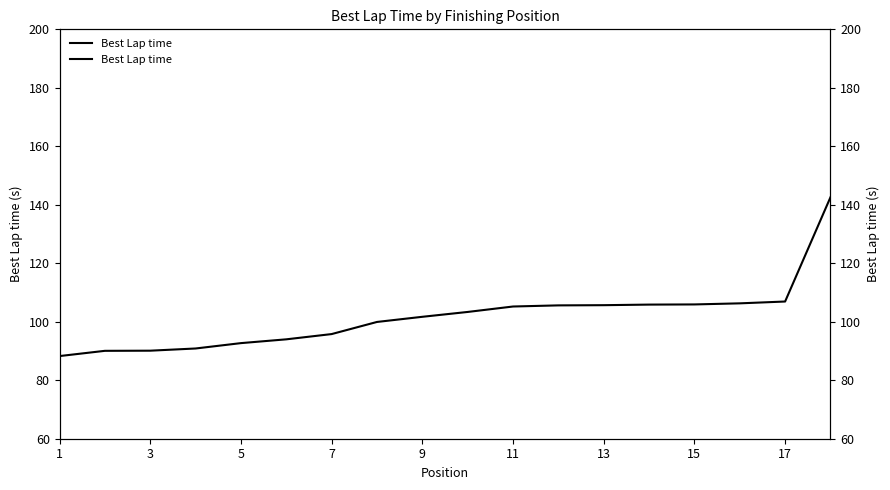

Between 10 and 17, which is larger?

17